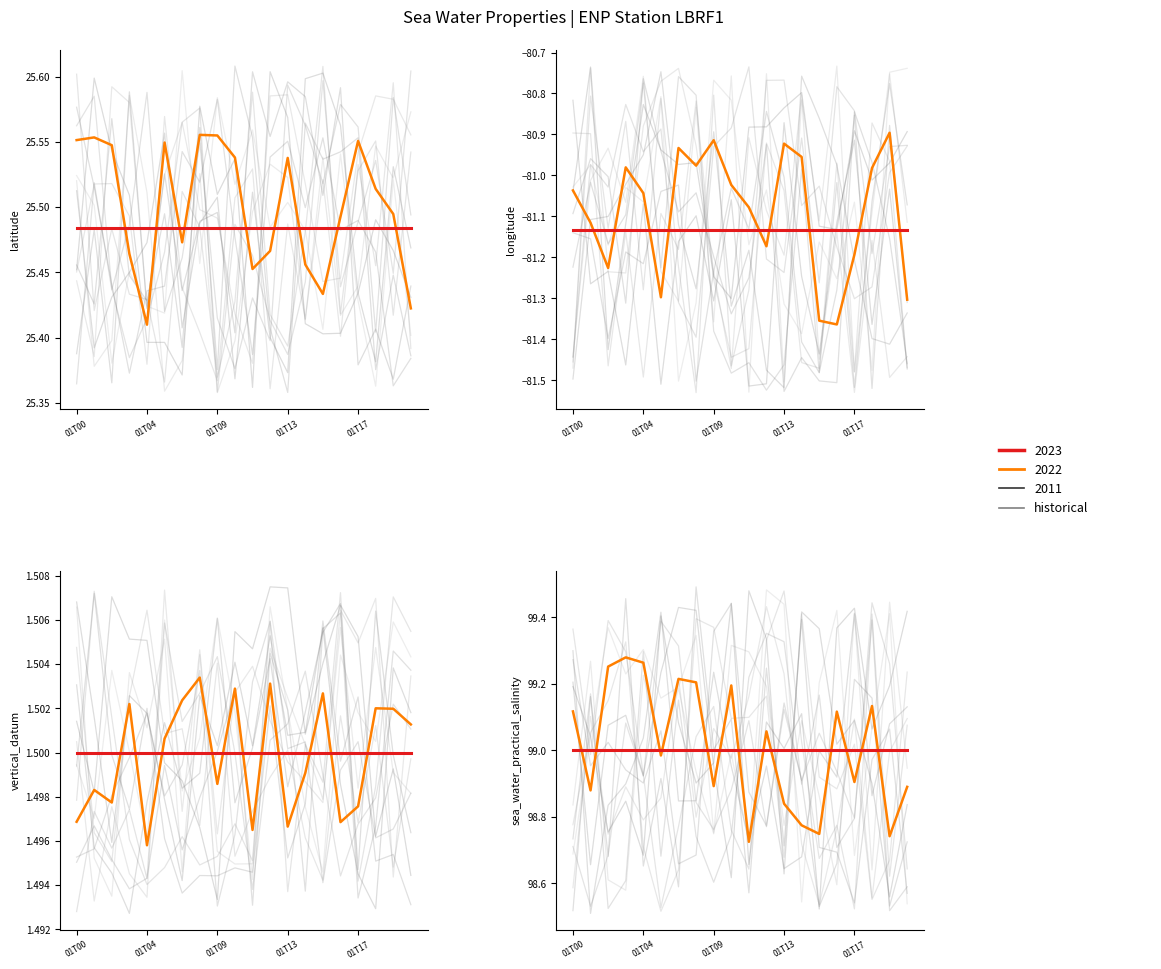

Where is sea_water_practical_salinity nearest to the value 99?

2011-12-01T00